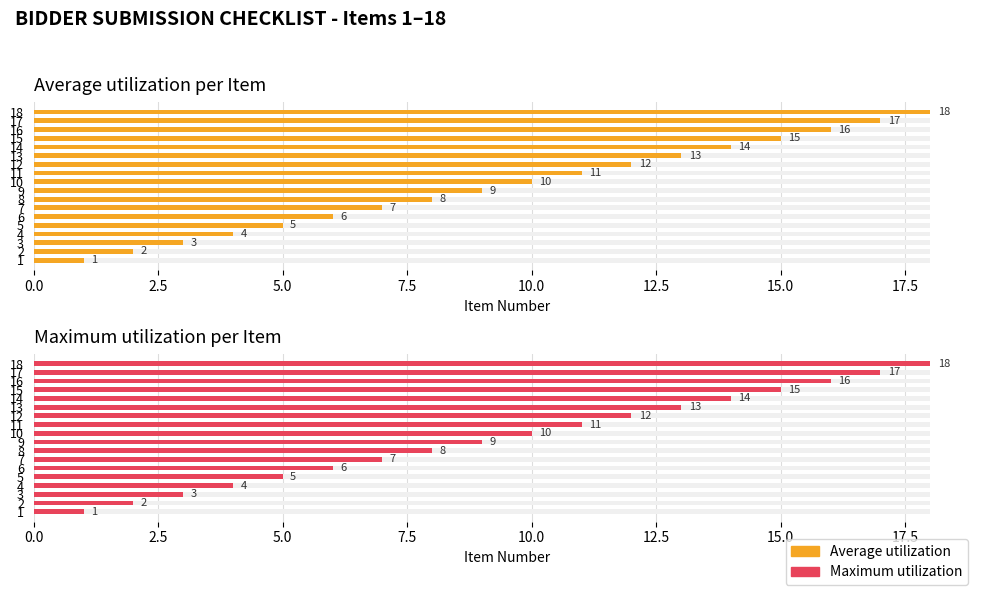

What position from the right is 5.0?

16